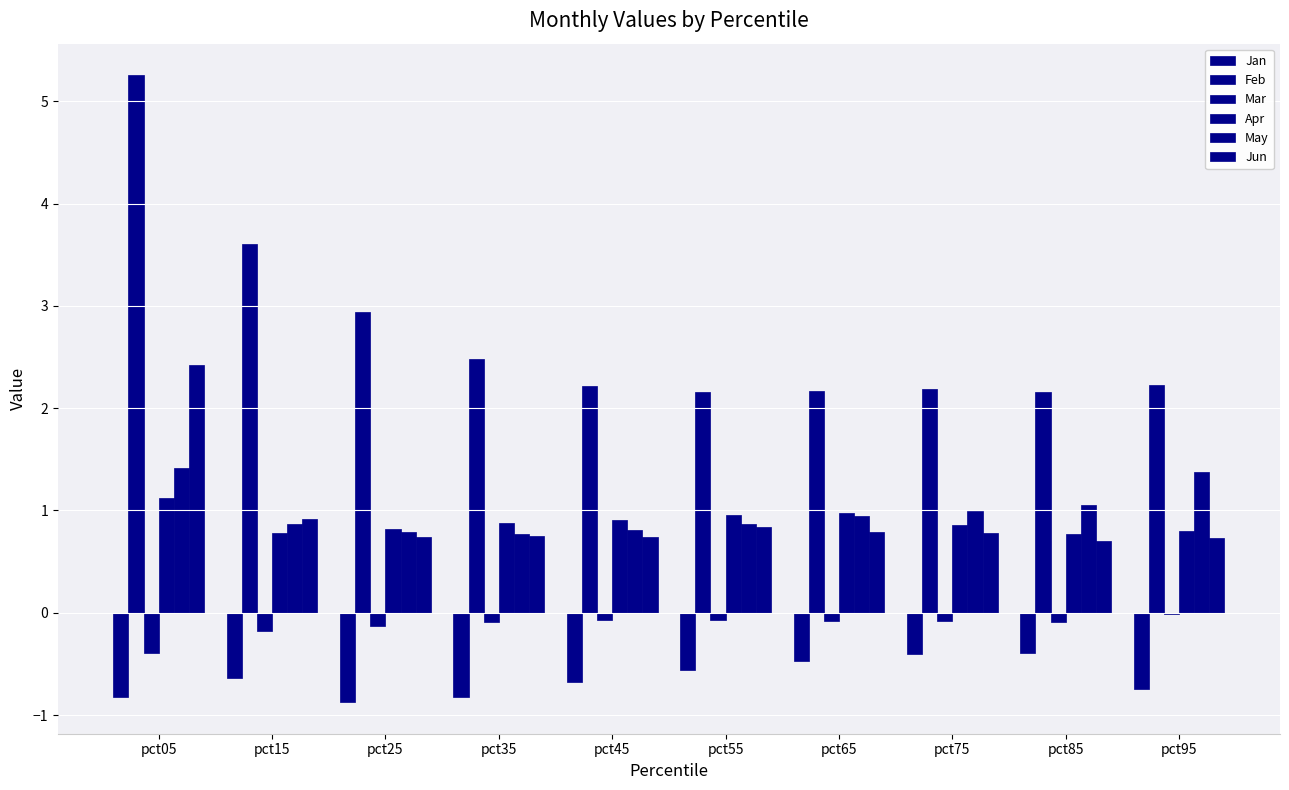

Does the chart contain stacked bars?

No